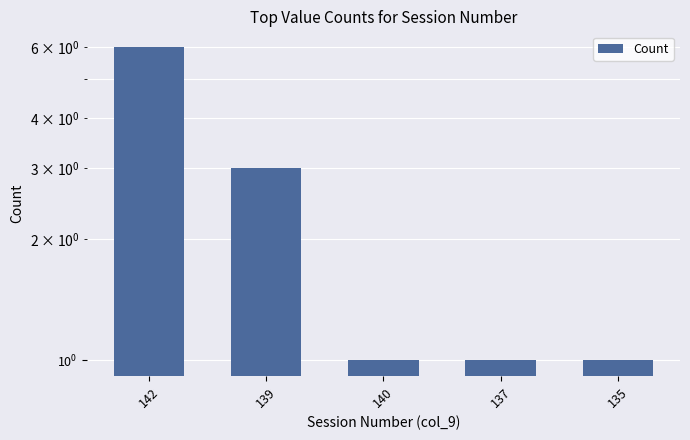

Reading left to right, transcribe all the data shown in this chart.

6	3	1	1	1